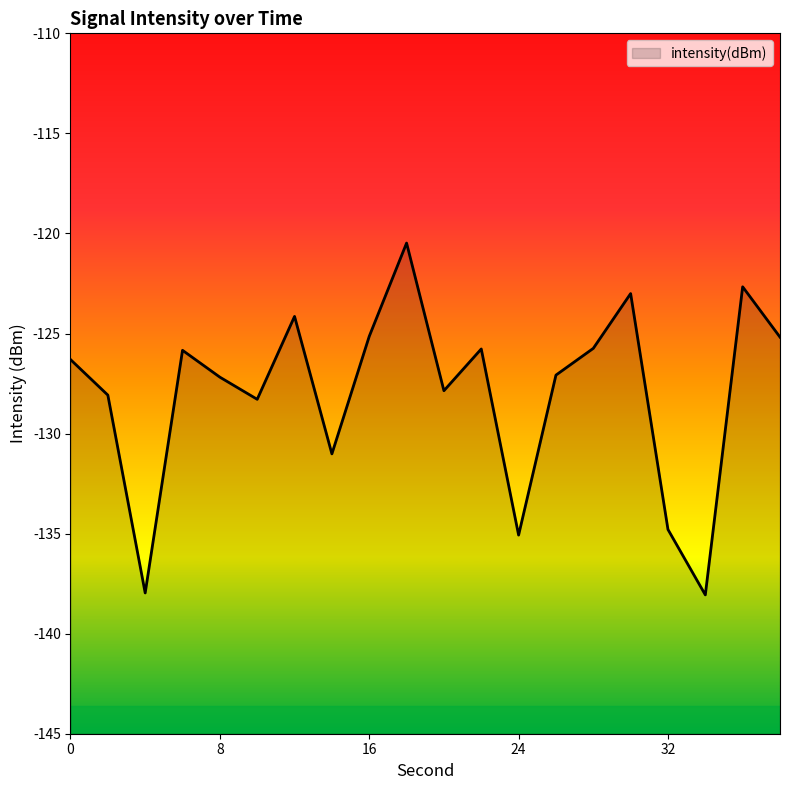

What is the minimum value shown in the chart?

-138.1